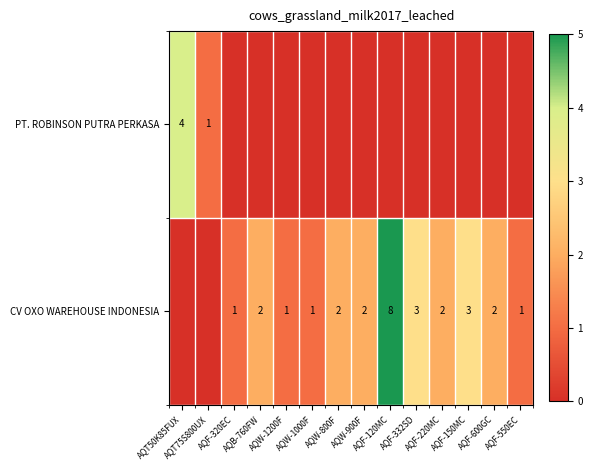

What is the approximate value of CV OXO WAREHOUSE INDONESIA at AQF-600GC?

2